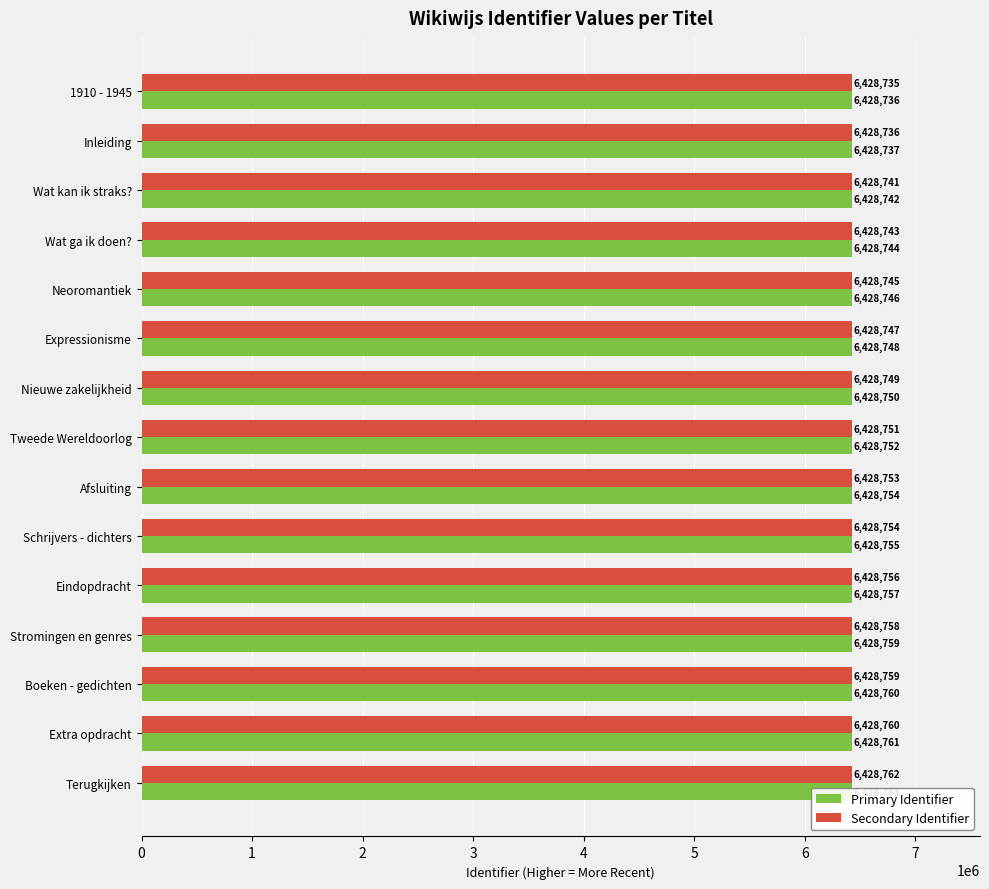

What is the total value across all series at Eindopdracht?

12857513